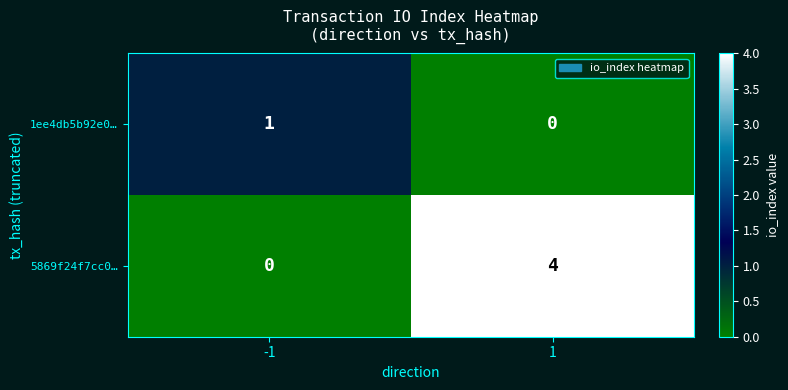

Rank the series at 1 from highest to lowest value.

5869f24f7cc0…, 1ee4db5b92e0…